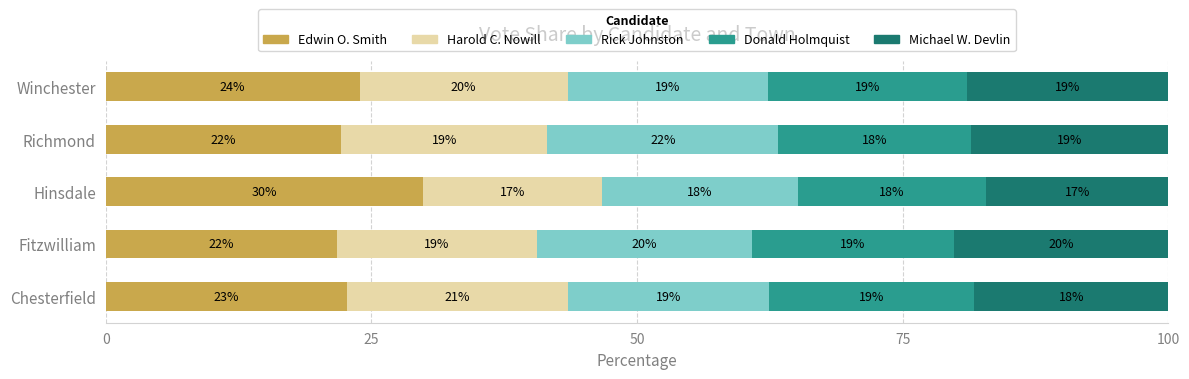

What is the difference between the maximum and minimum values in the Rick Johnston series?

3.3